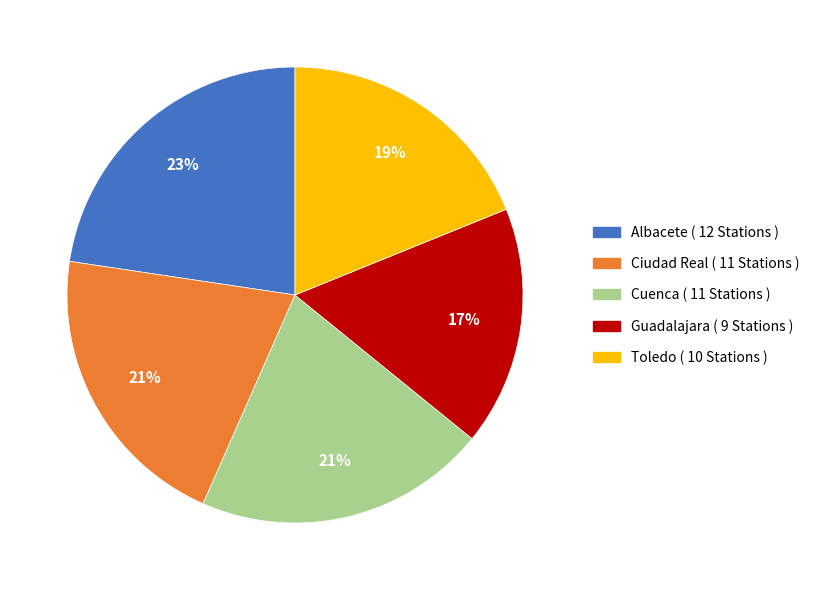

How many slices are in this pie chart?

5